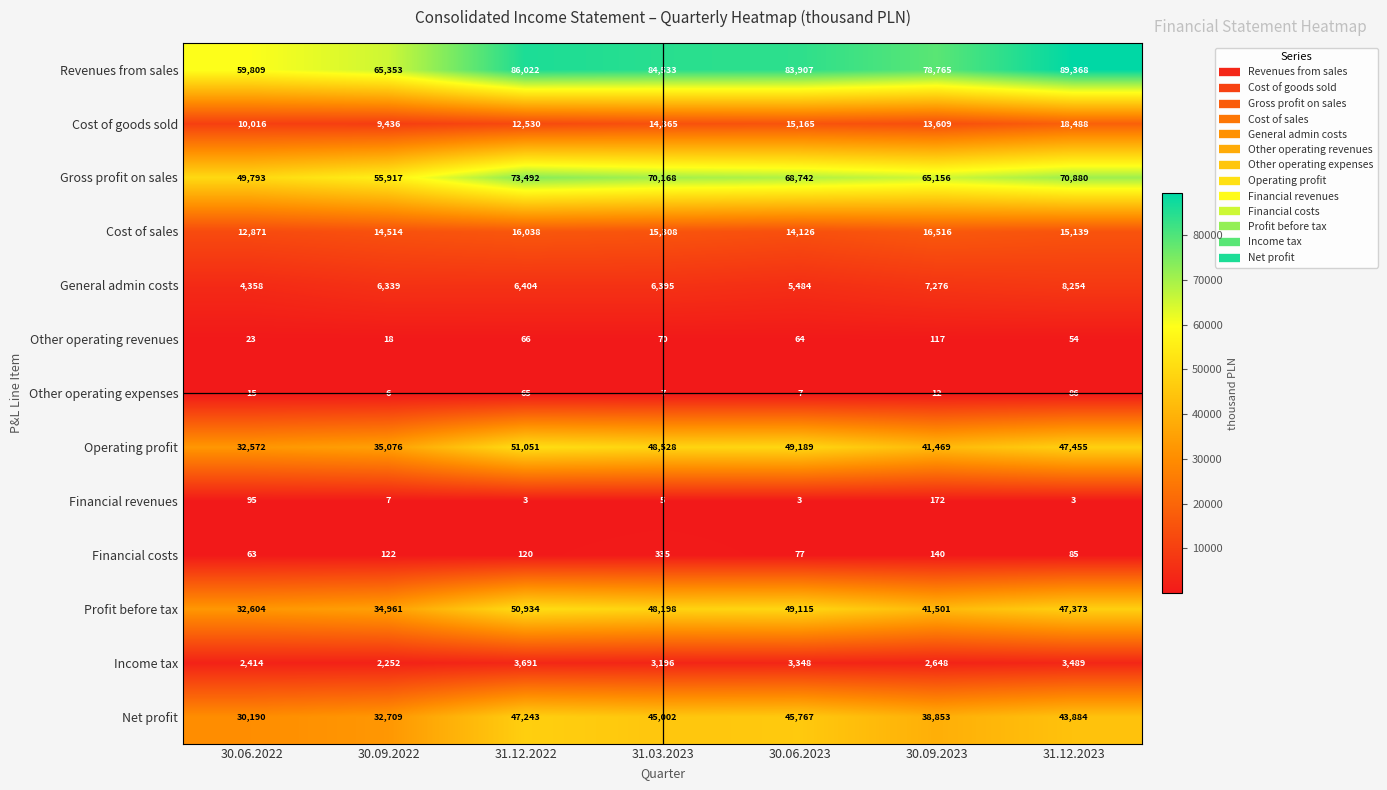

Which series has the widest spread of values?

Revenues from sales